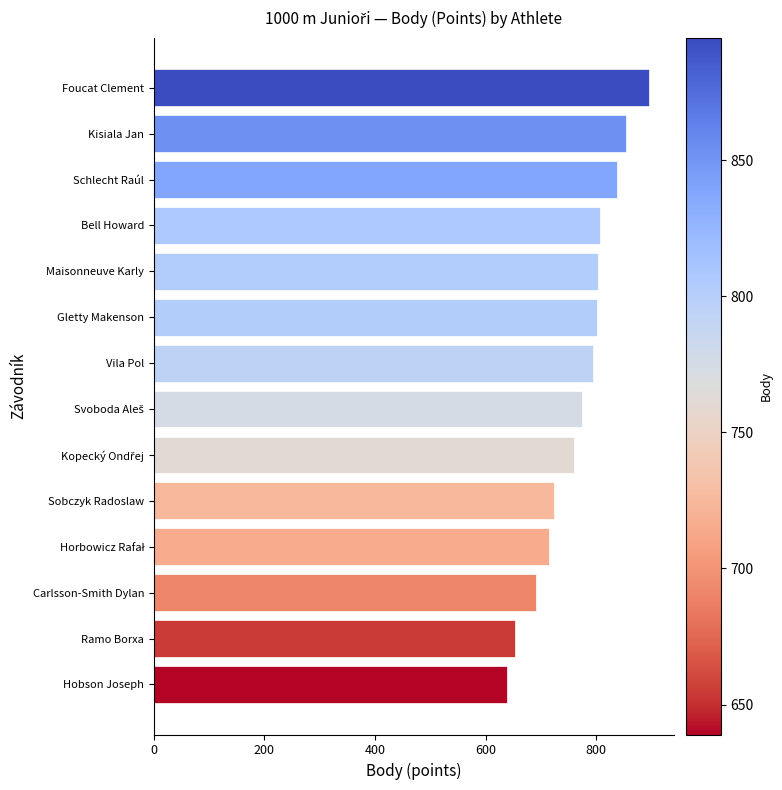

What is the sum of all values?

10749